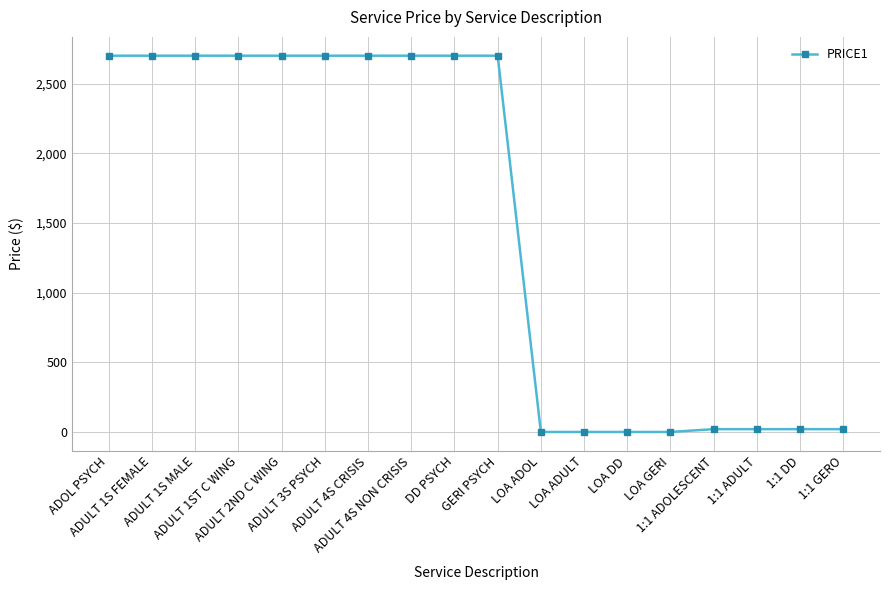

What is the label of the 1st point from the right?

1:1 GERO